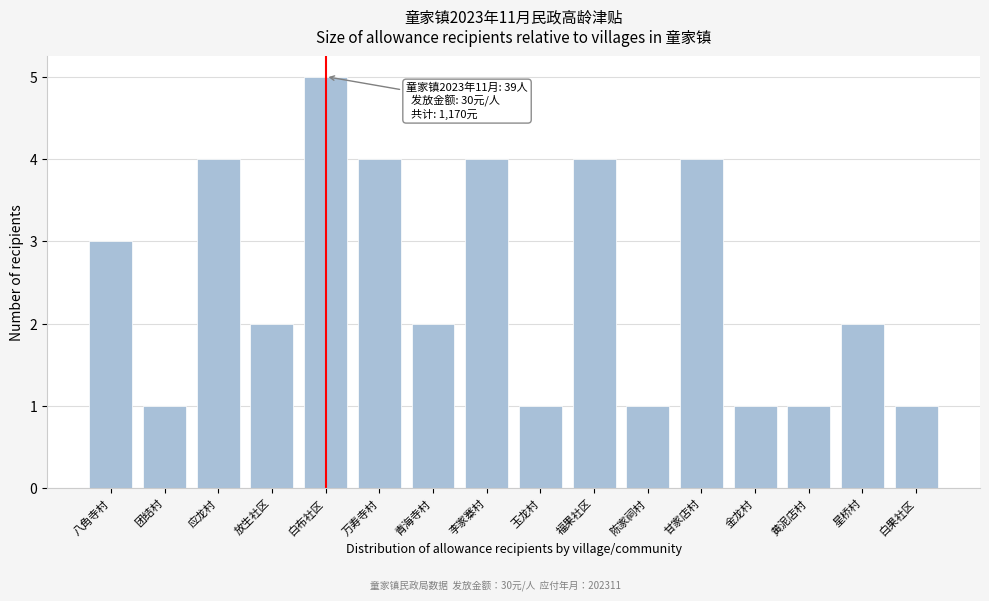

Reading right to left, what are all the values shown in this chart?

1	2	1	1	4	1	4	1	4	2	4	5	2	4	1	3